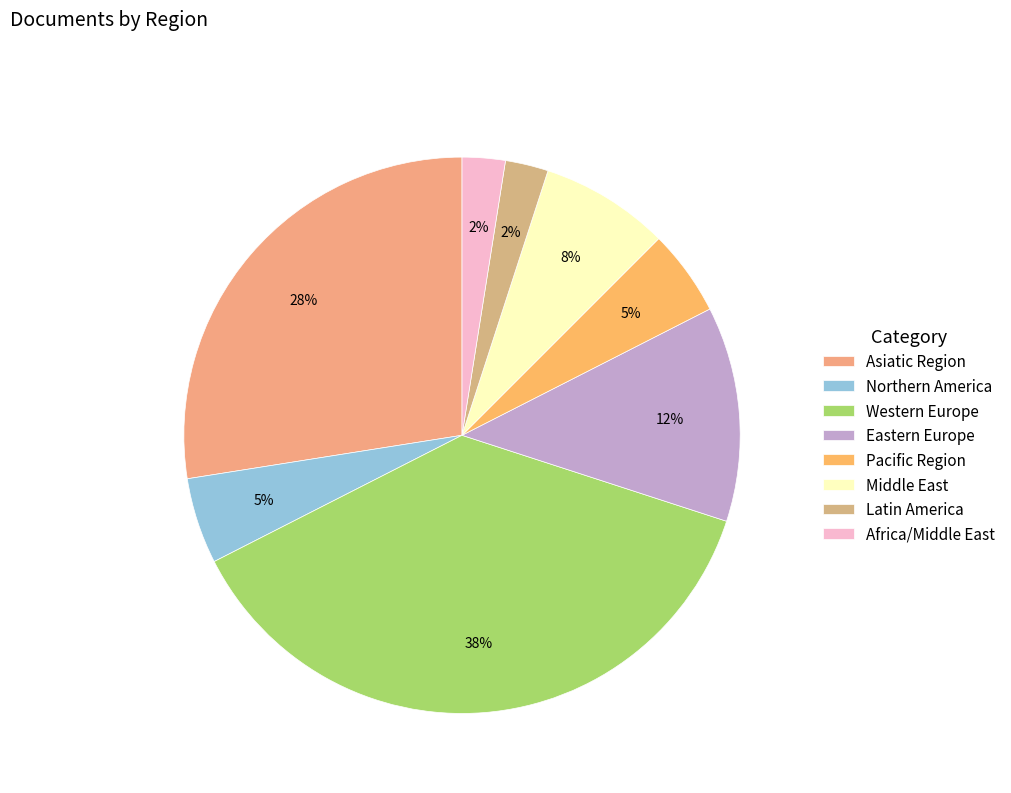

Rank the categories by value from highest to lowest.

Western Europe, Asiatic Region, Eastern Europe, Middle East, Northern America, Pacific Region, Latin America, Africa/Middle East